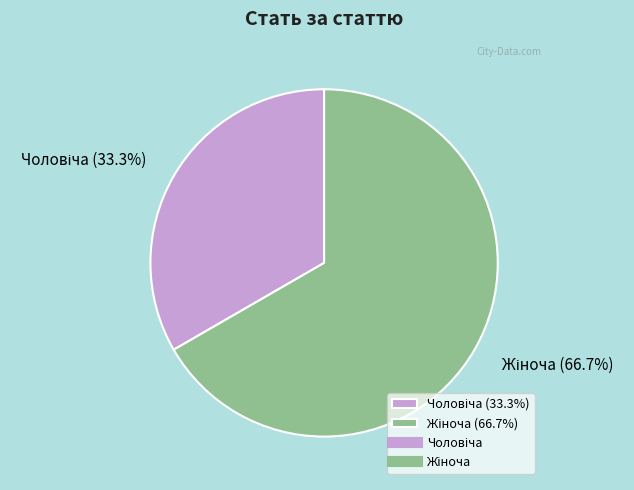

Is there any slice that represents more than half of the pie?

Yes